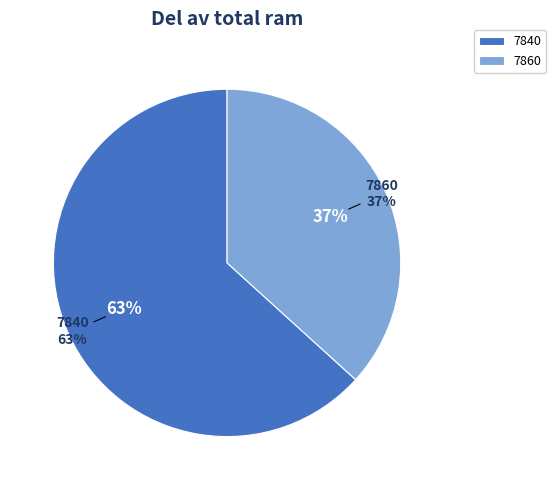

Which slice is the largest?

7840